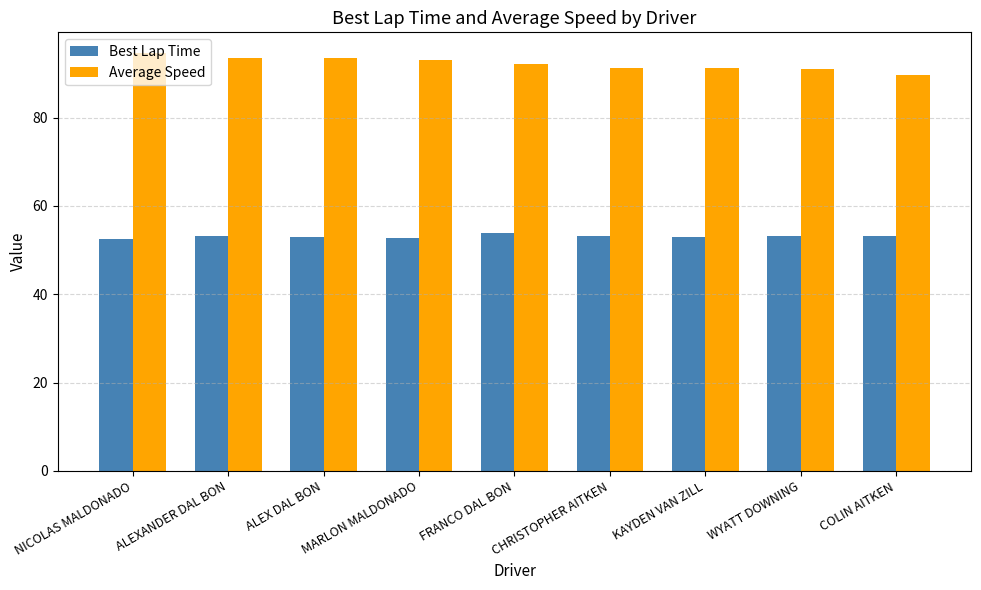

What is the minimum value shown in the chart?

52.4